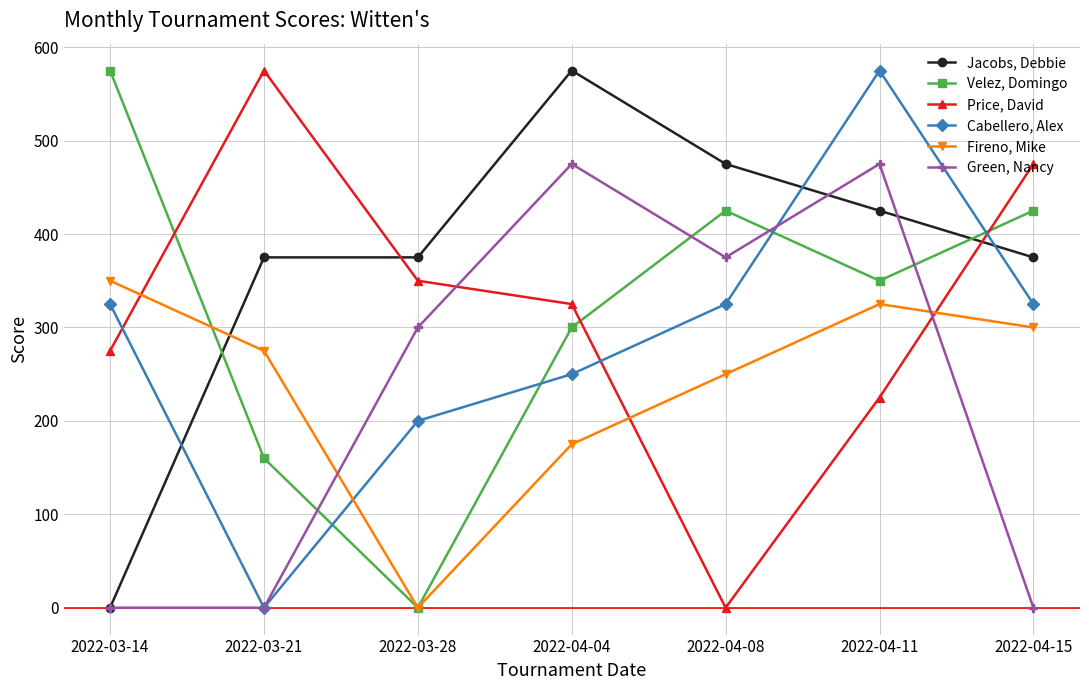

Which series has the largest total across all categories?

Jacobs, Debbie